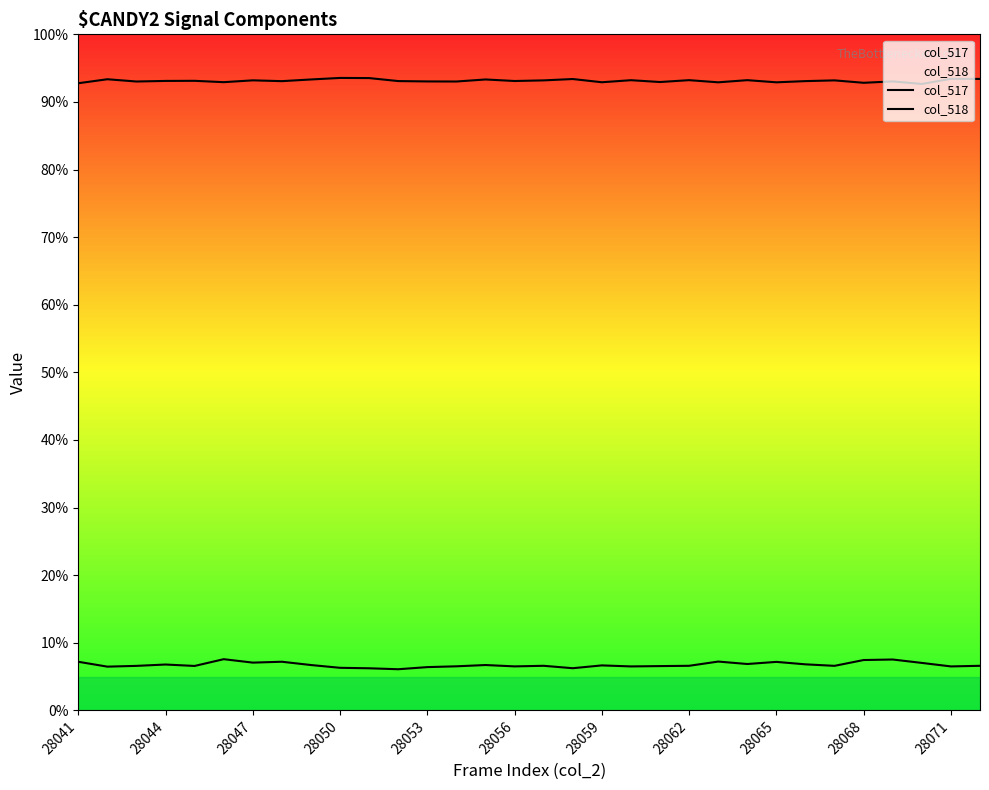

What are all the series names shown in the legend?

col_517, col_518